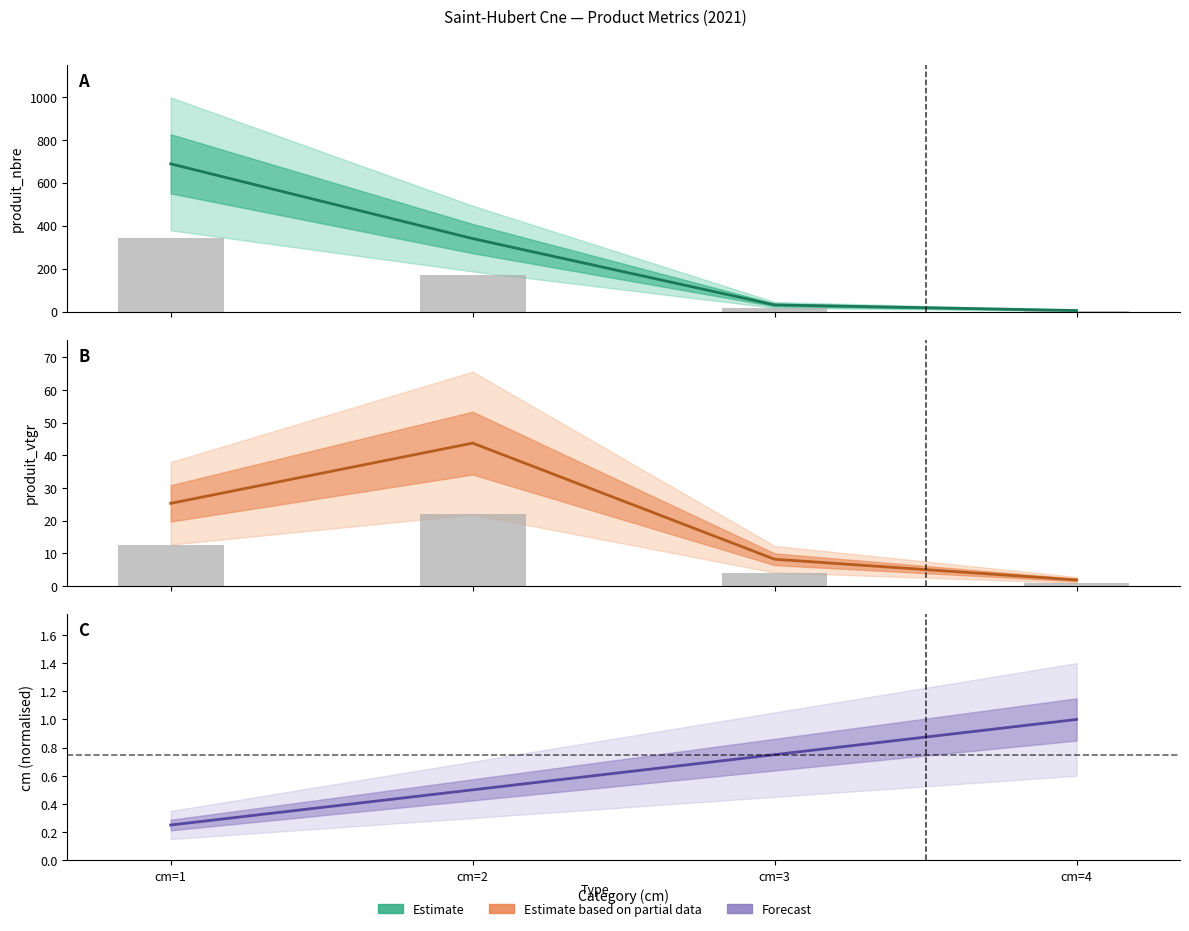

Is the value of Estimate (produit_nbre) at cm=3 greater than the value of Estimate based on partial data (produit_vtgr) at cm=1?

Yes